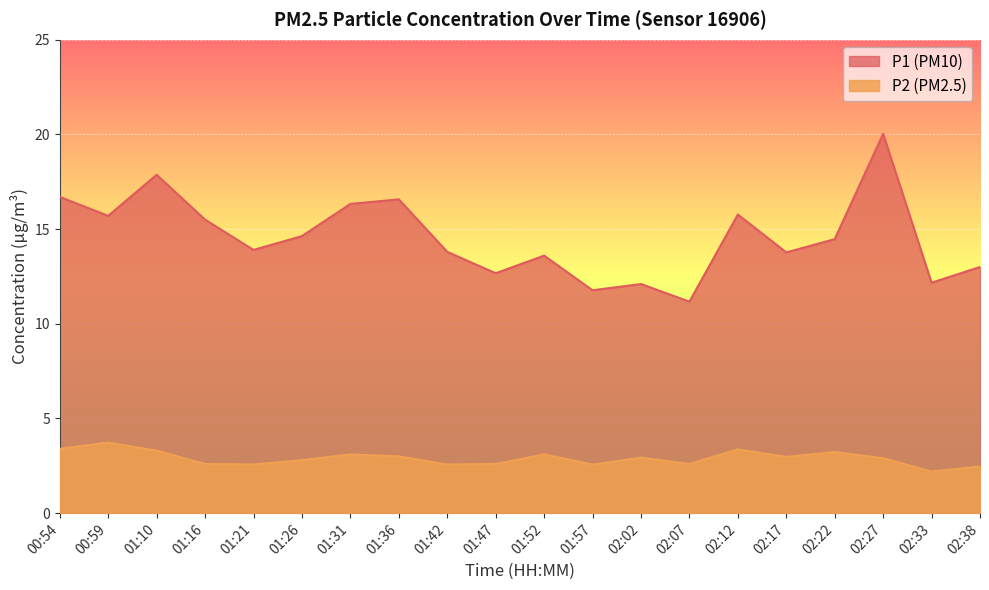

What is the difference between the maximum and minimum values in the P1 series?

8.9